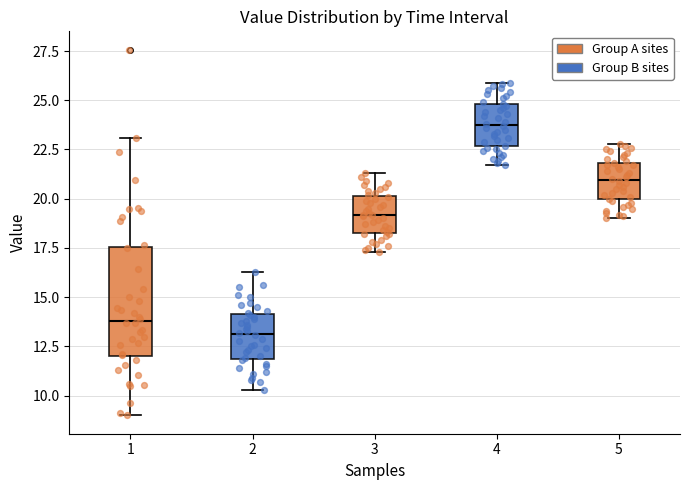

Comparing the boxes themselves (not the whiskers), which one is the tallest?

1